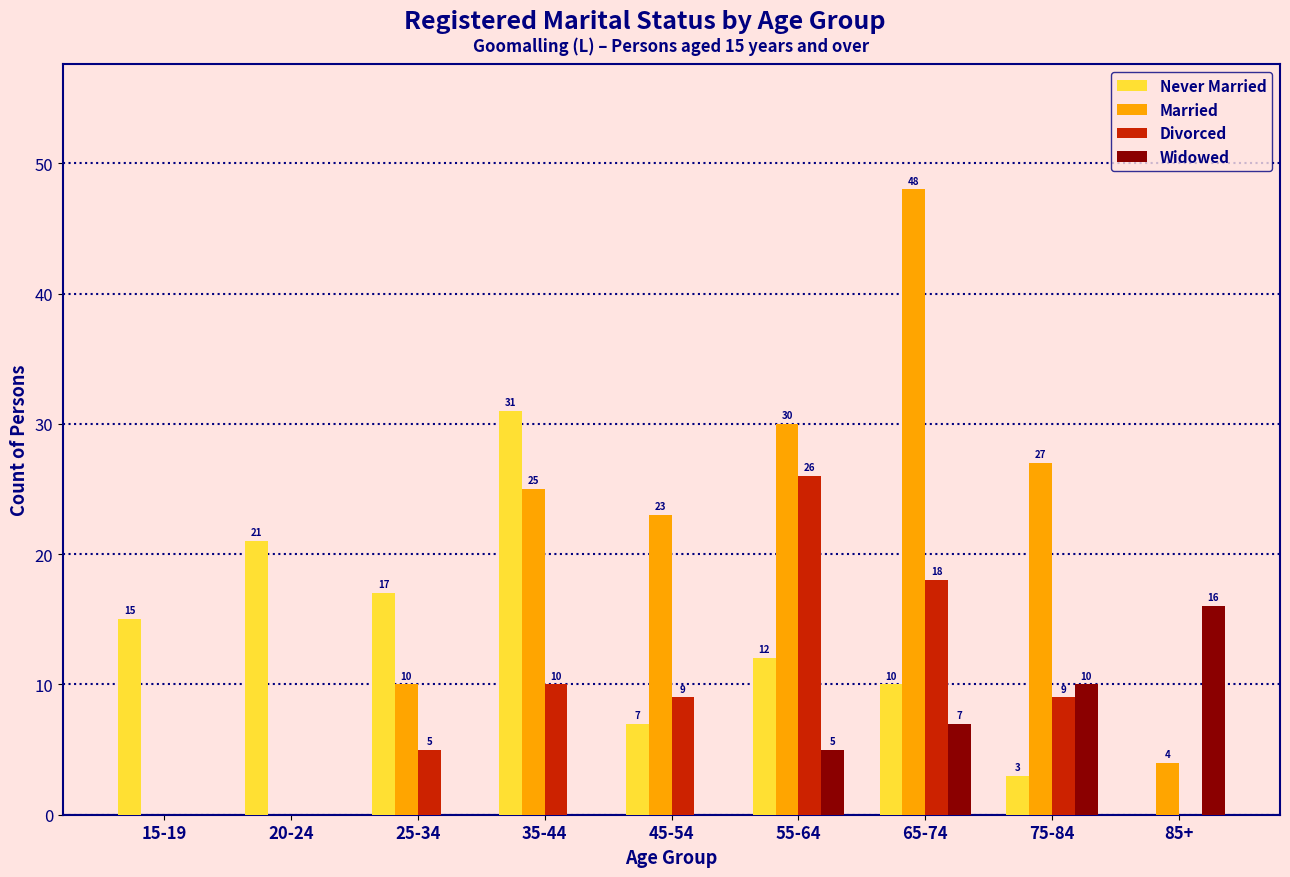

At which category is the sum across all series the highest?

65-74